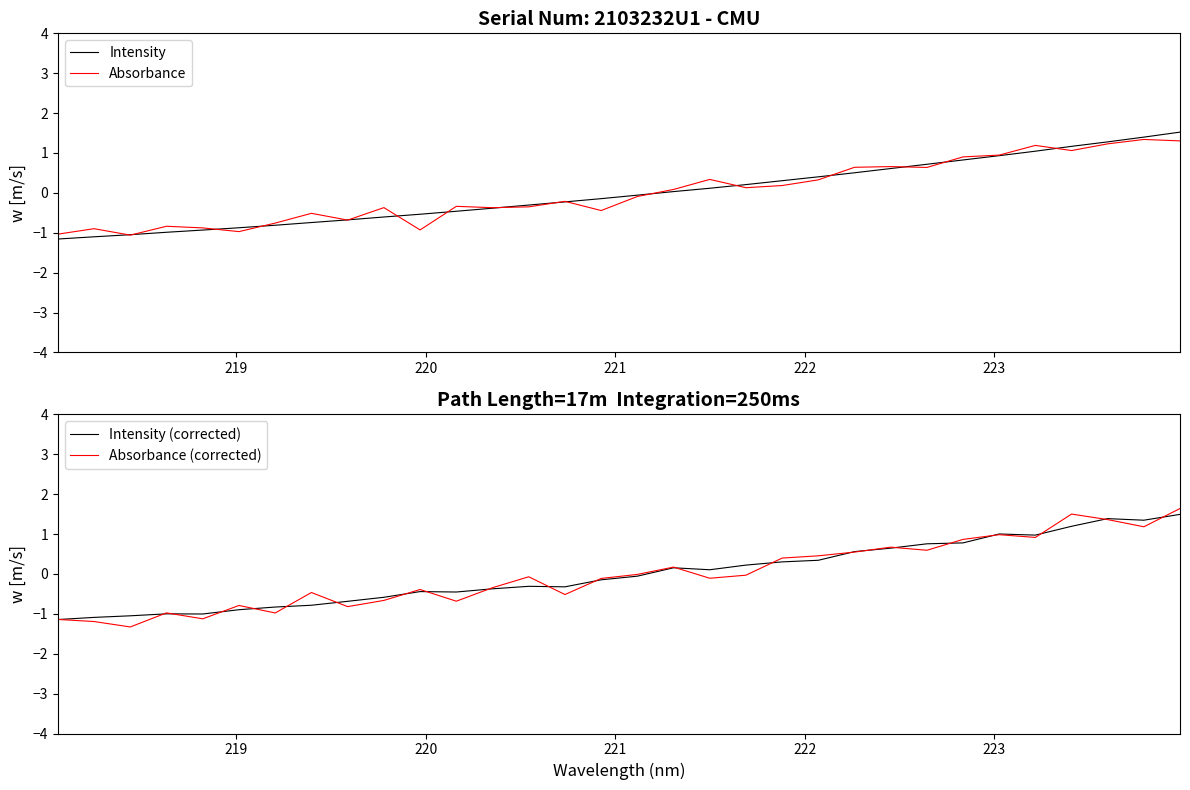

How many values in the Absorbance (corrected) series are below 0?

19